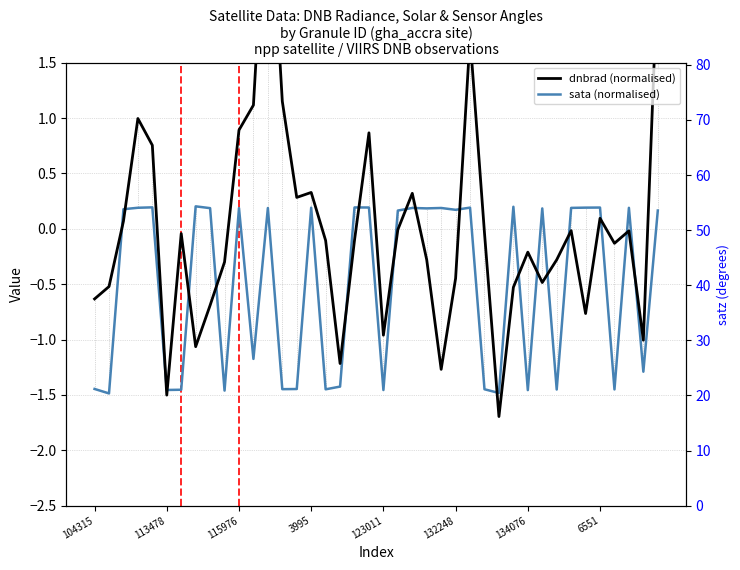

Count the number of categories in the chart.

40